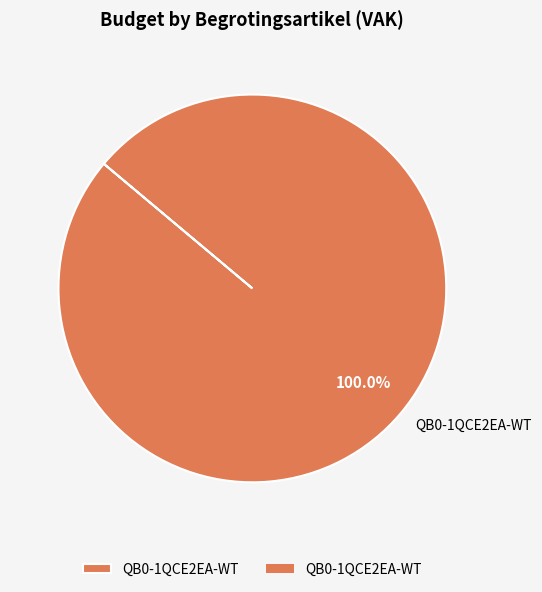

How many segments does this pie chart have?

1